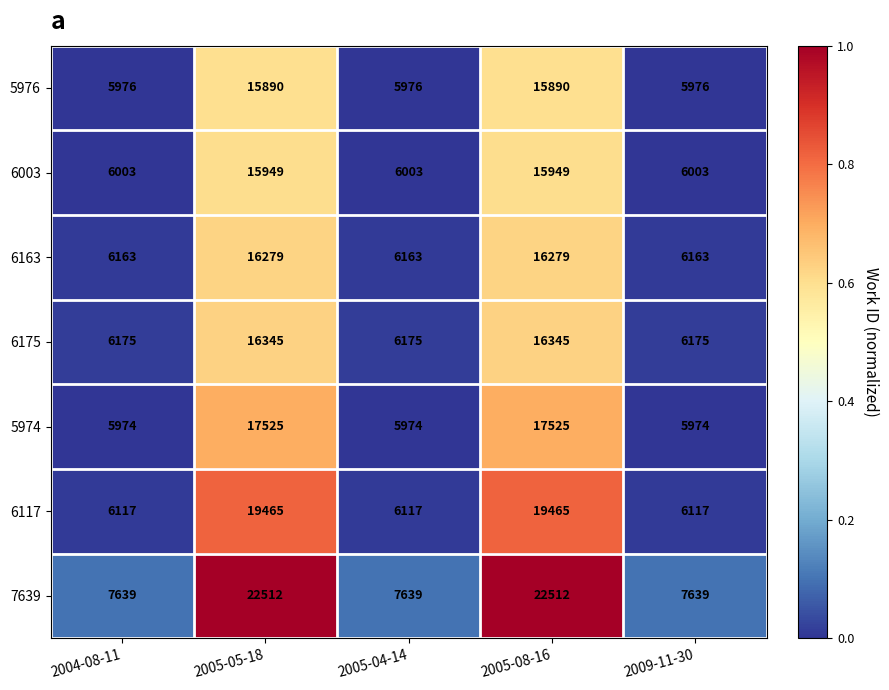

What is the minimum value for 5974?

5974